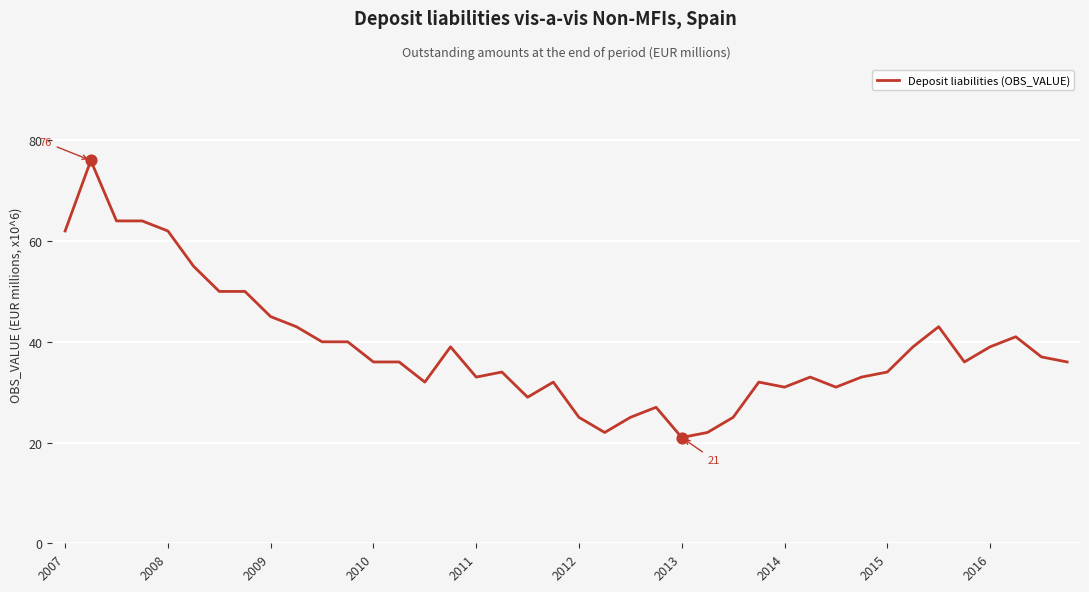

What is the minimum value shown in the chart?

21